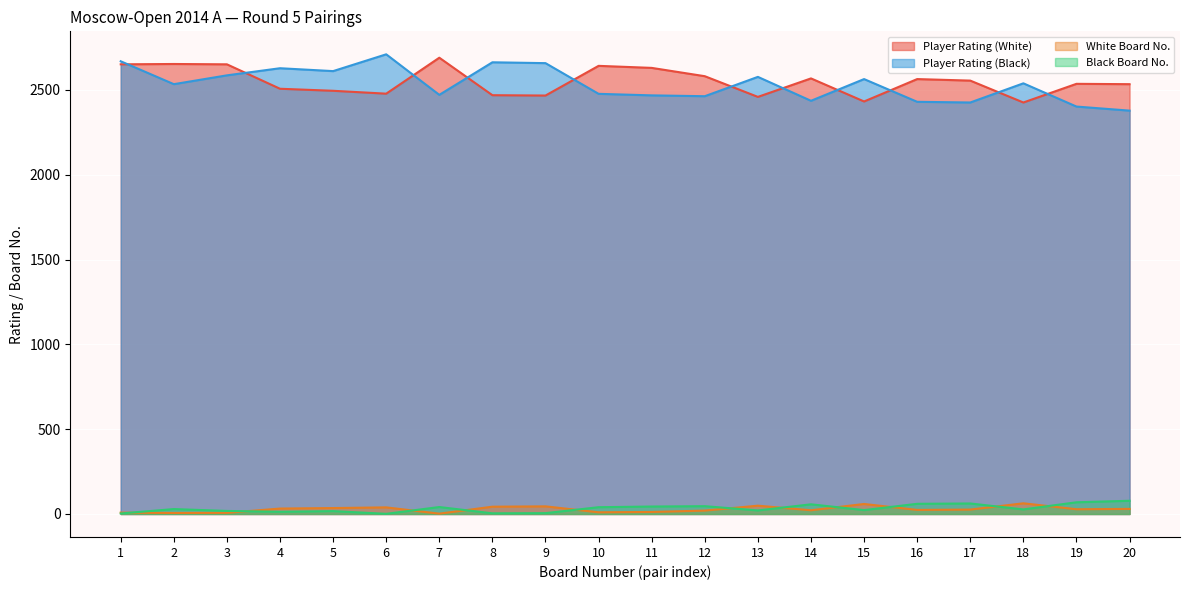

Is the value of Player Rating (Black) at 3 greater than the value of Black Board No. at 13?

Yes